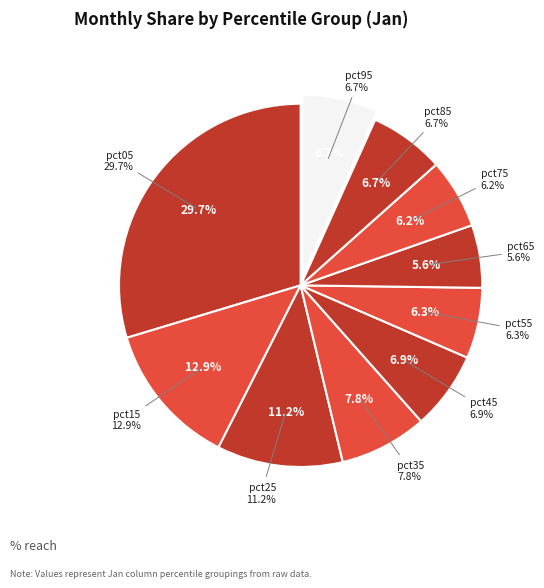

How many slices are in this pie chart?

10